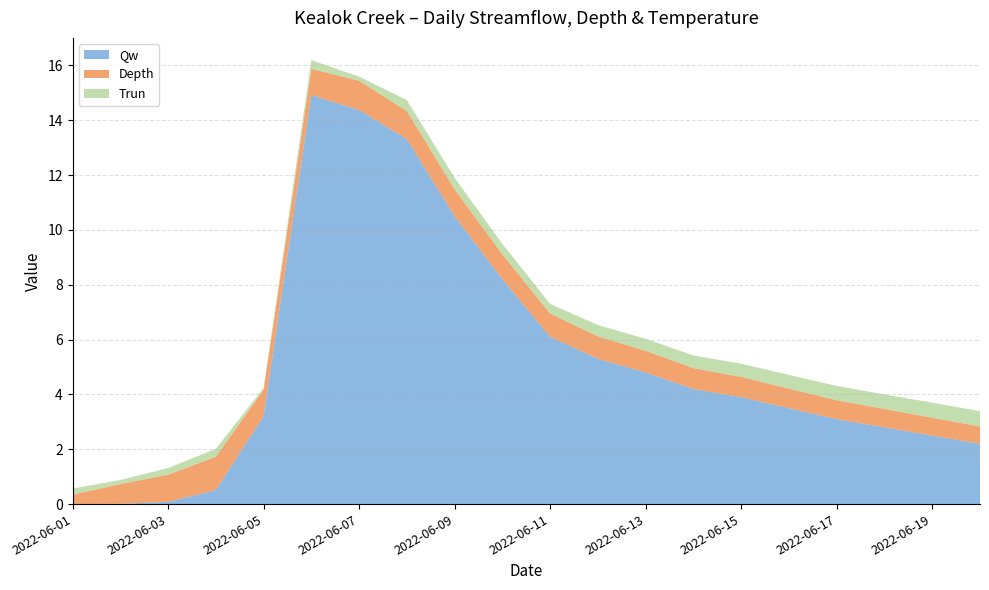

At which category is the sum across all series the highest?

2022-06-06